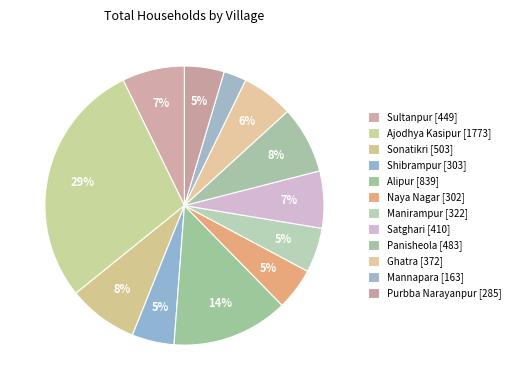

To the nearest percent, what percentage of the pie is Sultanpur?

7%